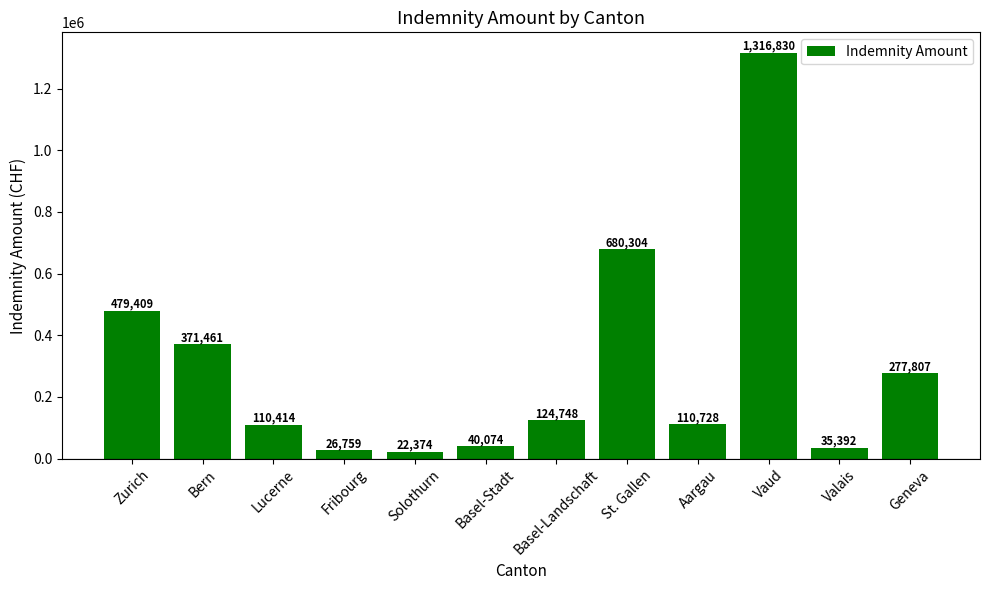

How many data points does each series have?

12